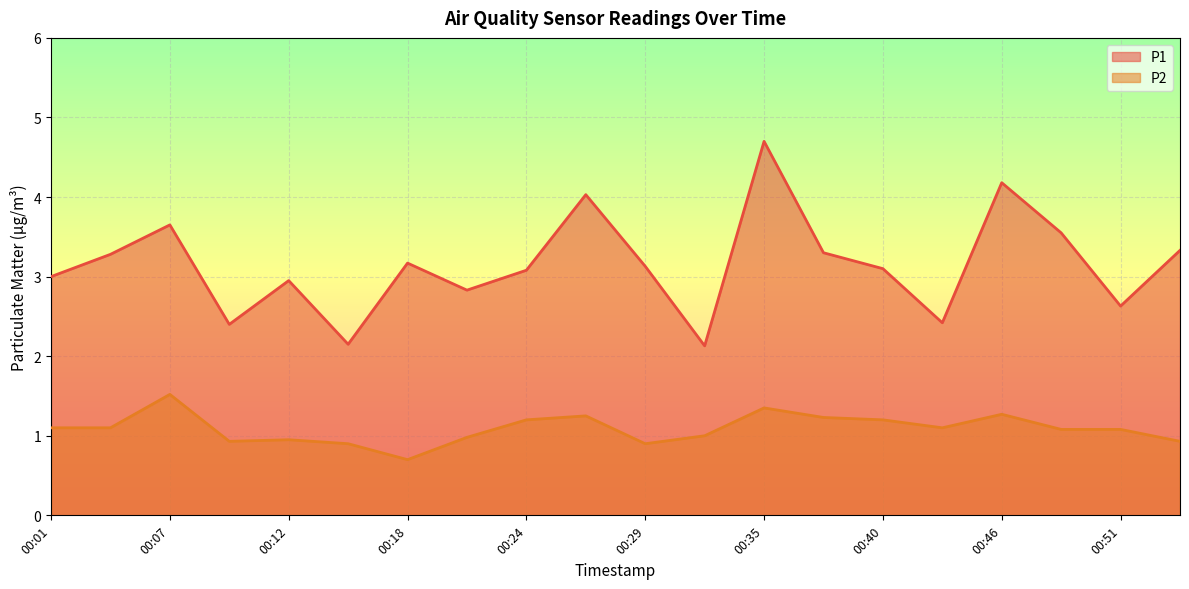

What is the value of the P2 point at the 2nd from the left?

1.1